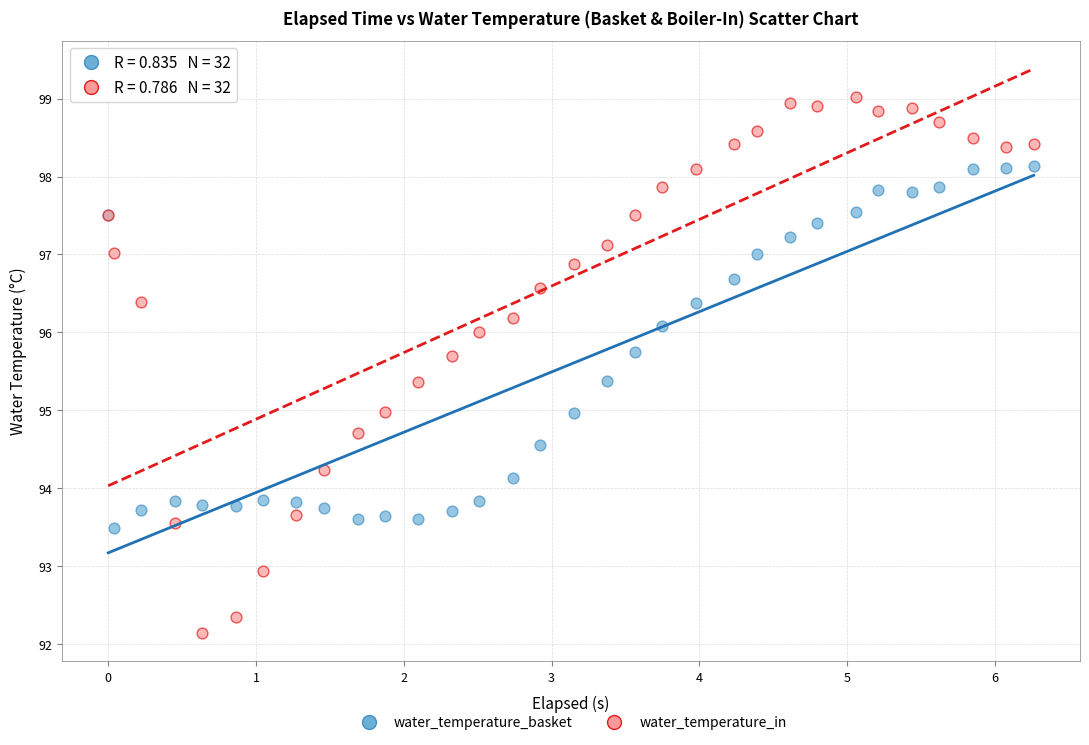

What is the X range (max minus min) for the scatter plot?

6.3